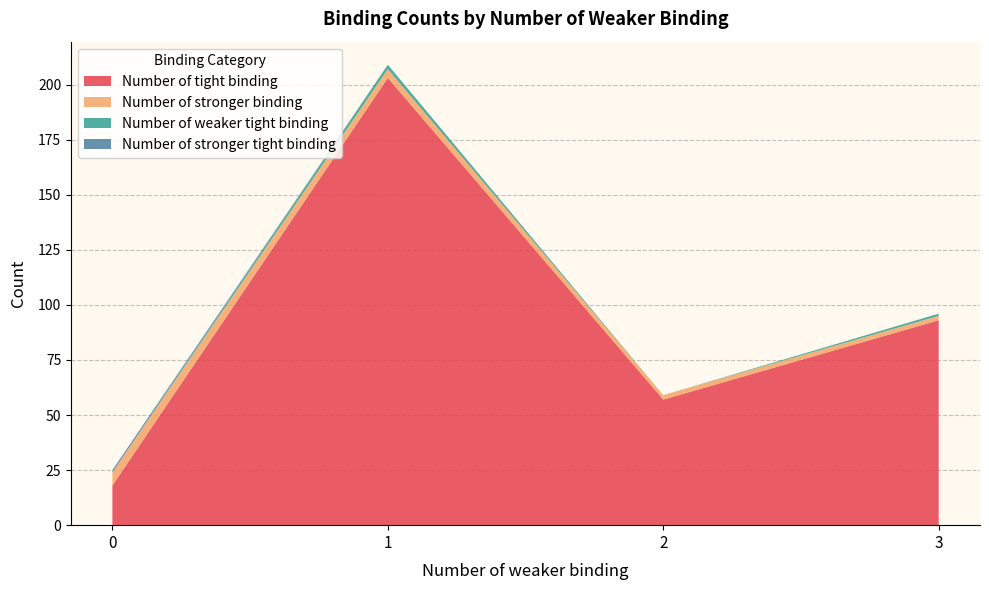

What is the minimum value for Number of tight binding?

18